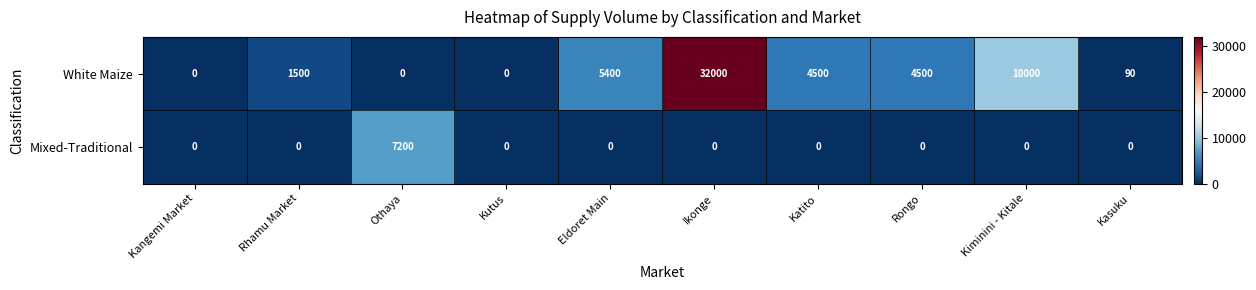

At which category is the sum across all series the highest?

Ikonge